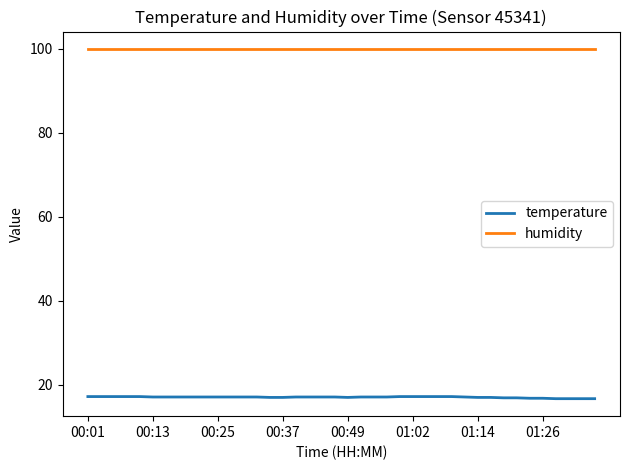

How many distinct data groups are displayed?

2